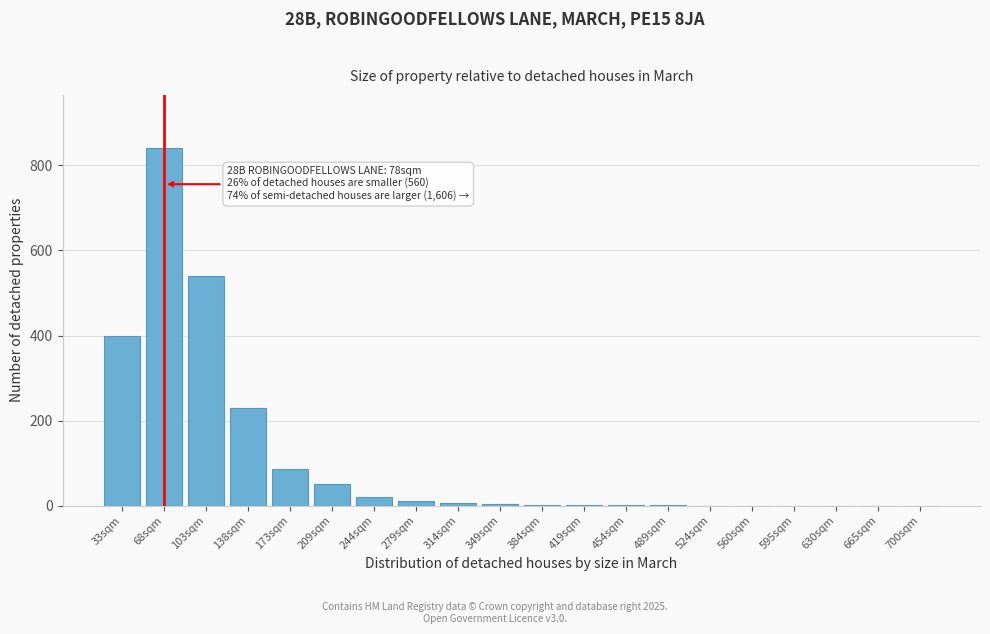

What is the change in value from 138sqm to 665sqm?

-230